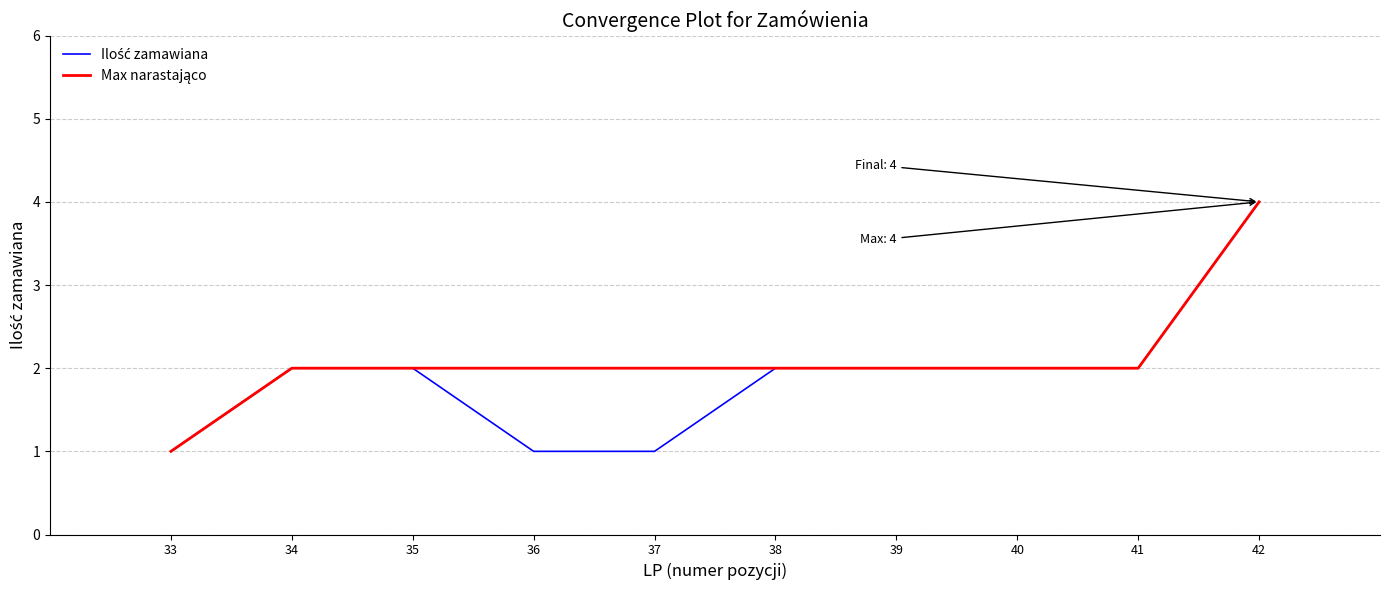

What is the total value across all series at 38?

4